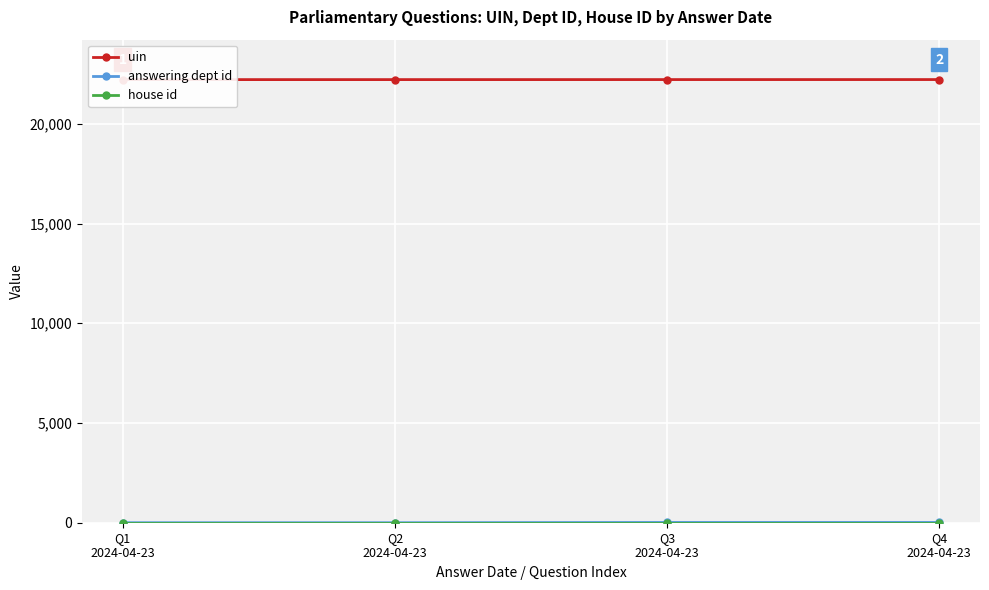

True or false: answering dept id and uin intersect in this chart.

False